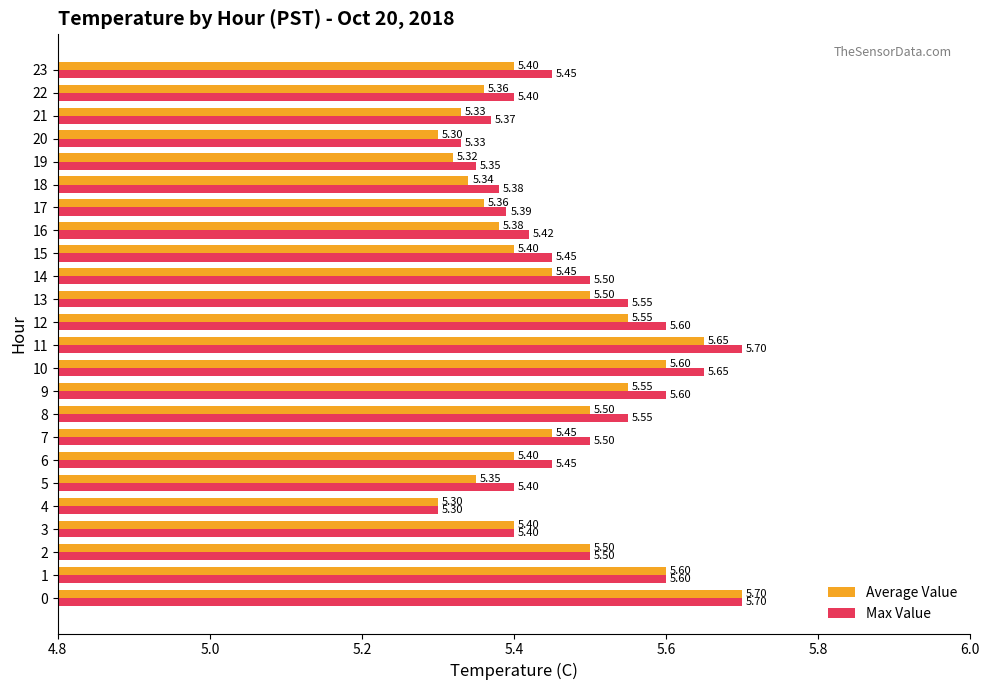

What is the total value across all series at 6?

10.9